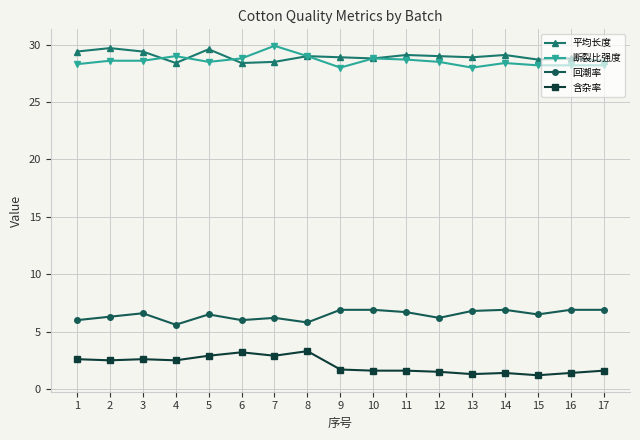

True or false: 断裂比强度 and 回潮率 intersect in this chart.

False